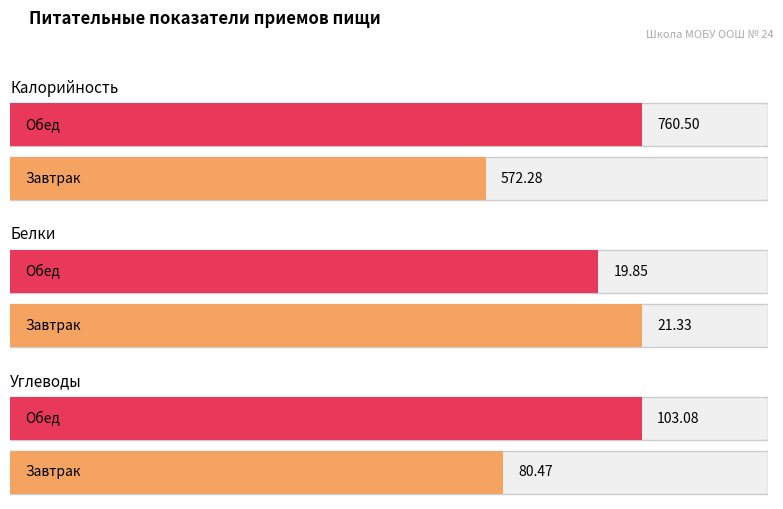

Rank the series at Завтрак from lowest to highest value.

Белки, Углеводы, Калорийность